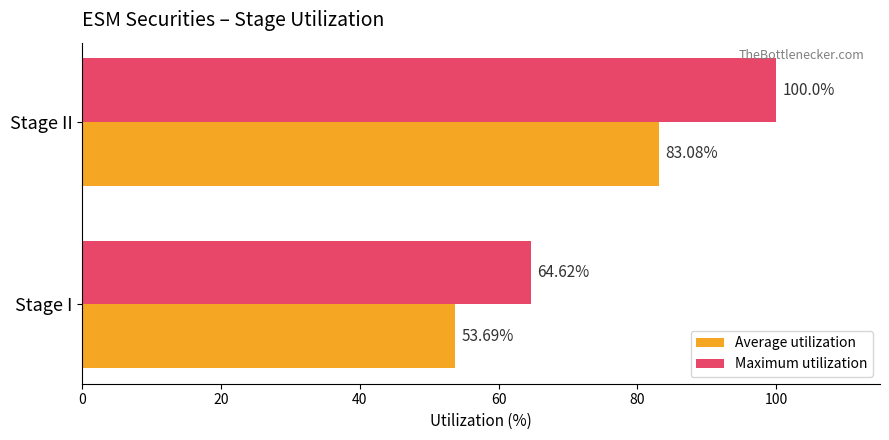

What is the difference between the maximum and minimum values in the Maximum utilization series?

35.4